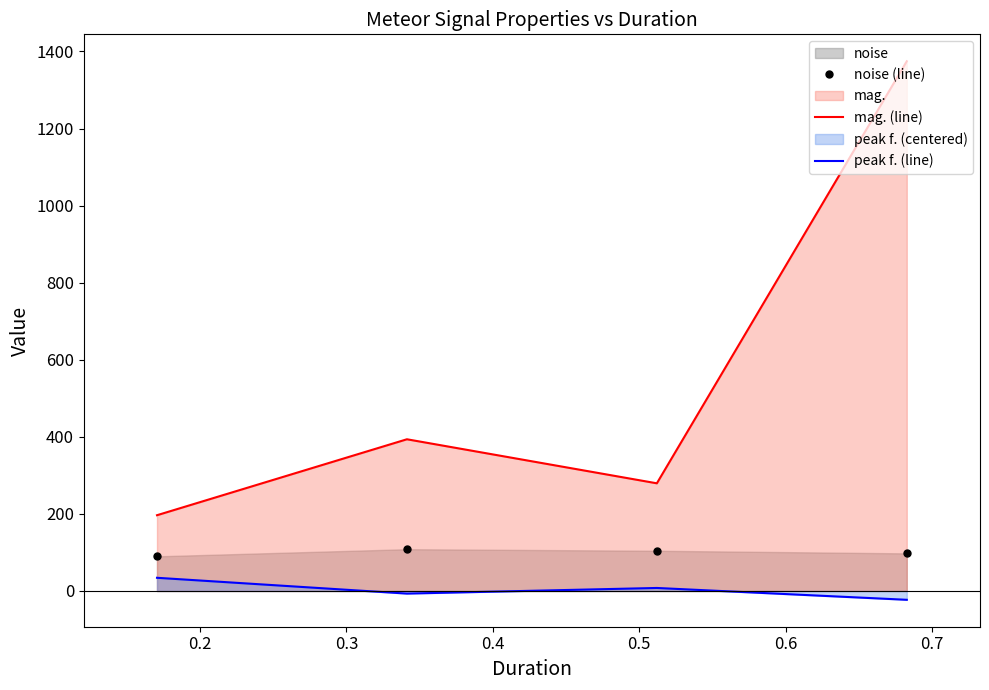

What is the minimum value for mag. (line)?

196.6